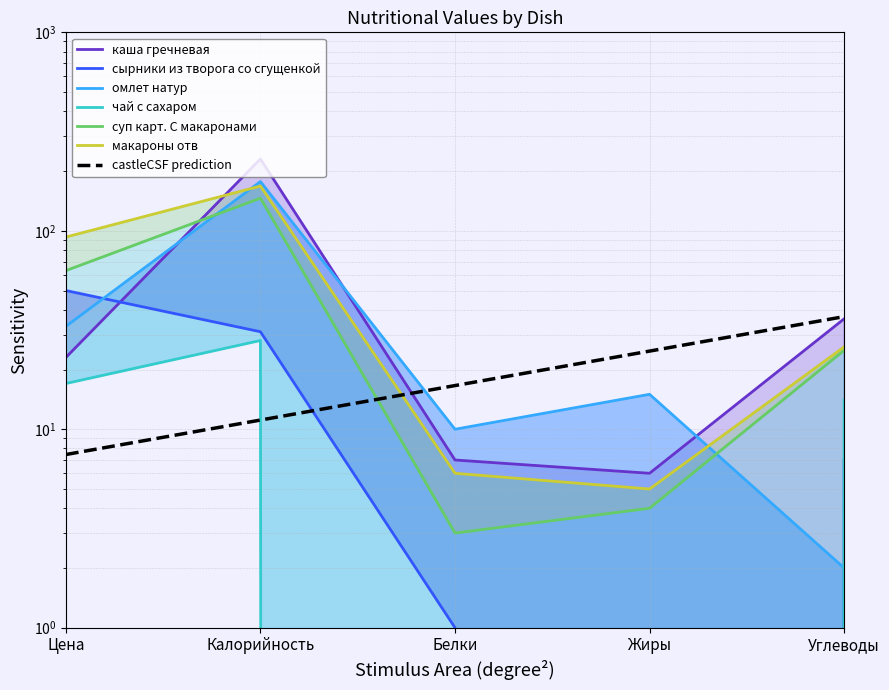

How many interior local peaks does the каша гречневая series have?

1